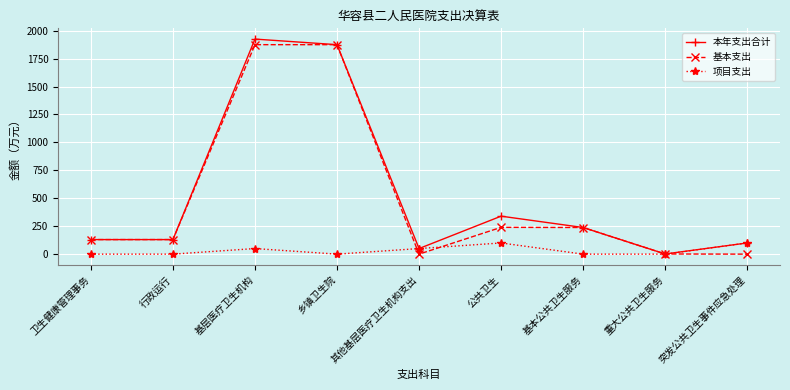

What is the total value across all series at 重大公共卫生服务?

2.9